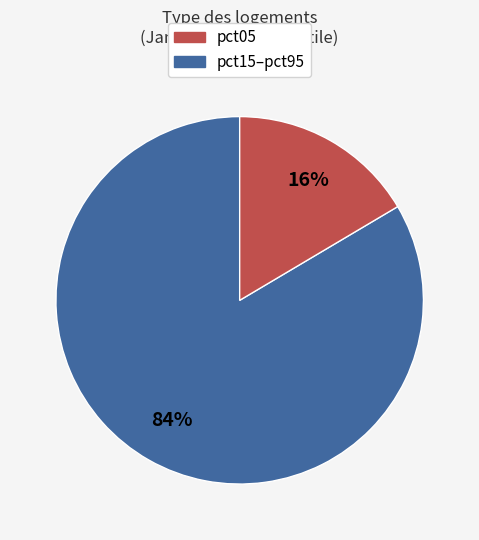

Is there a majority slice in this chart?

Yes